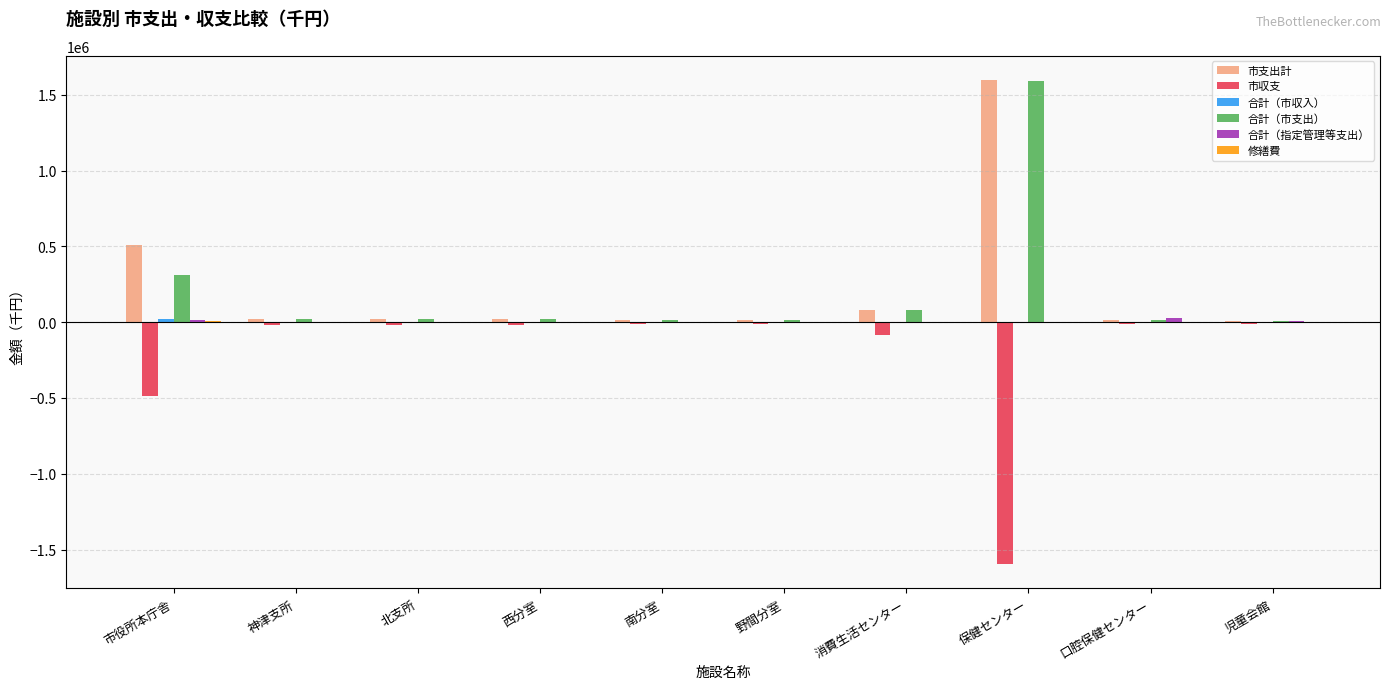

What is the maximum value for 市支出計?

1598573.9